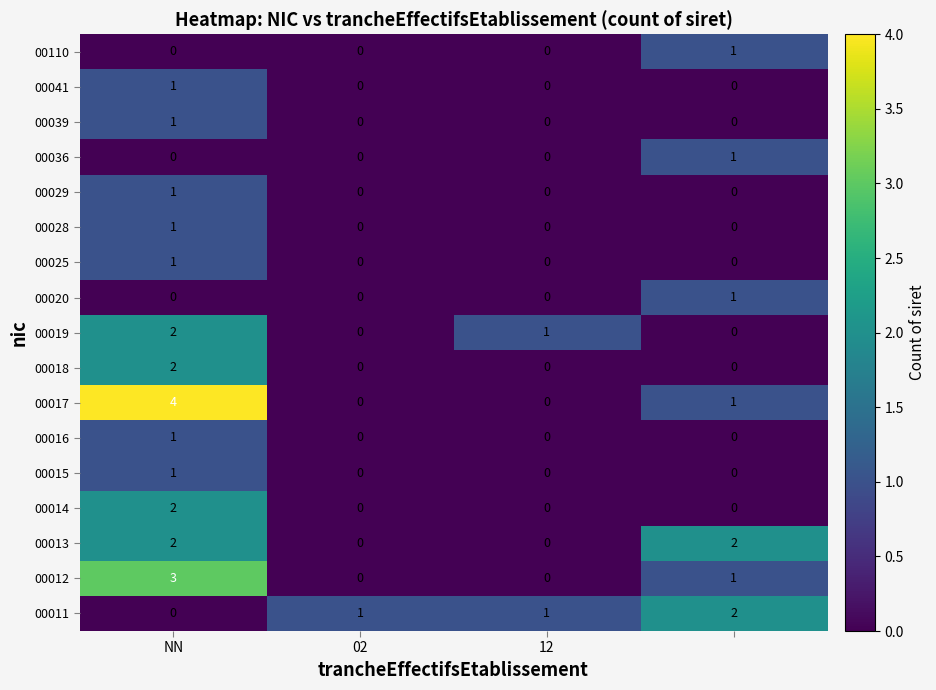

At how many categories does at least one series exceed 0?

4